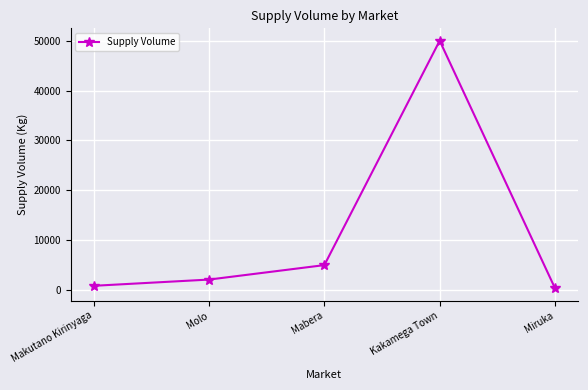

What is the label of the 3rd point from the right?

Mabera